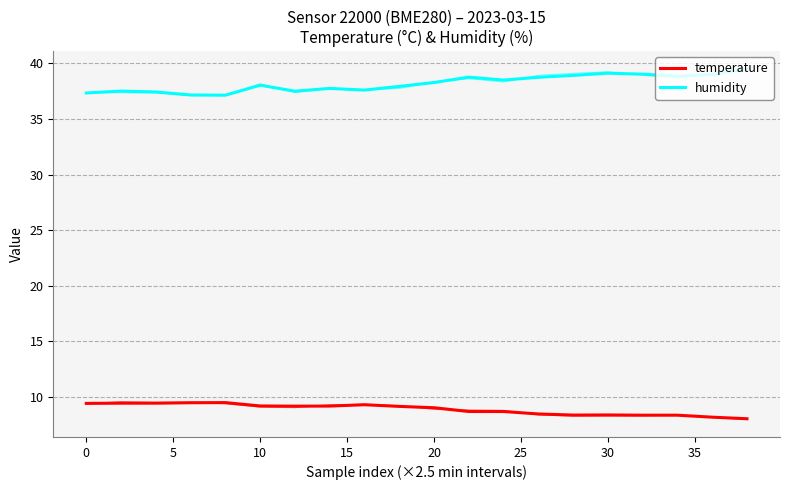

Does the chart display data point markers on the line(s)?

No